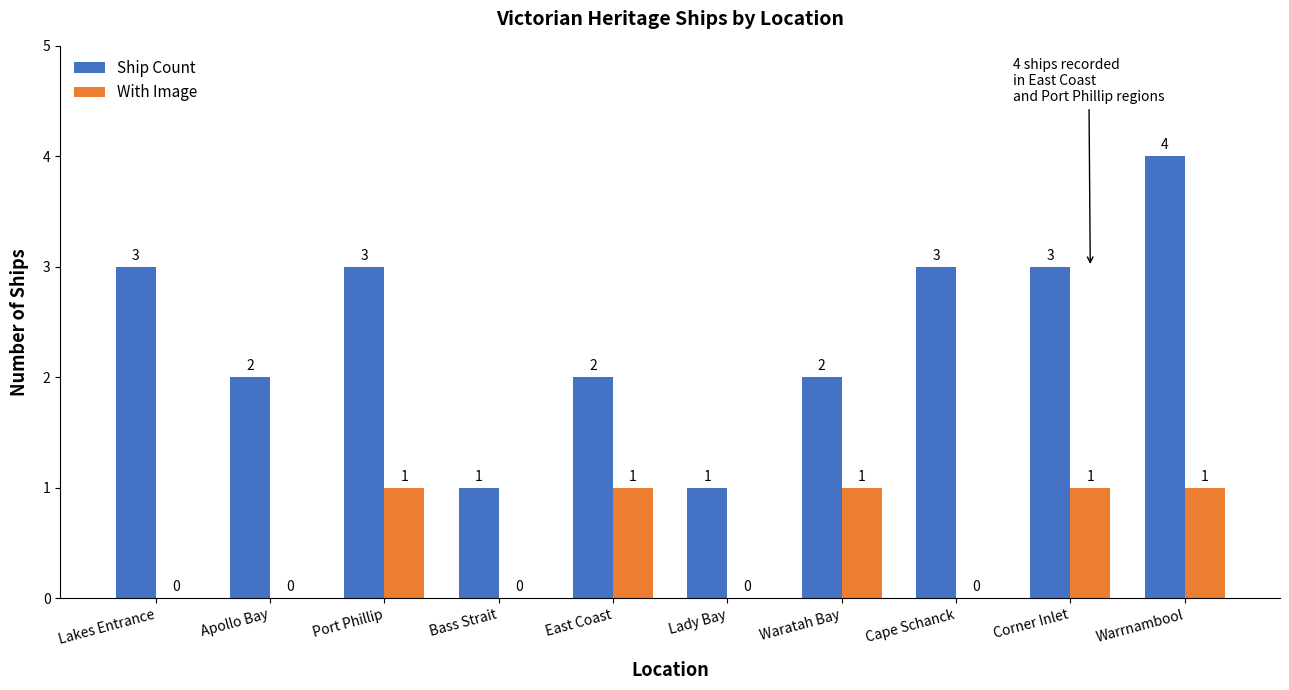

What is the average value of the Ship Count series?

2